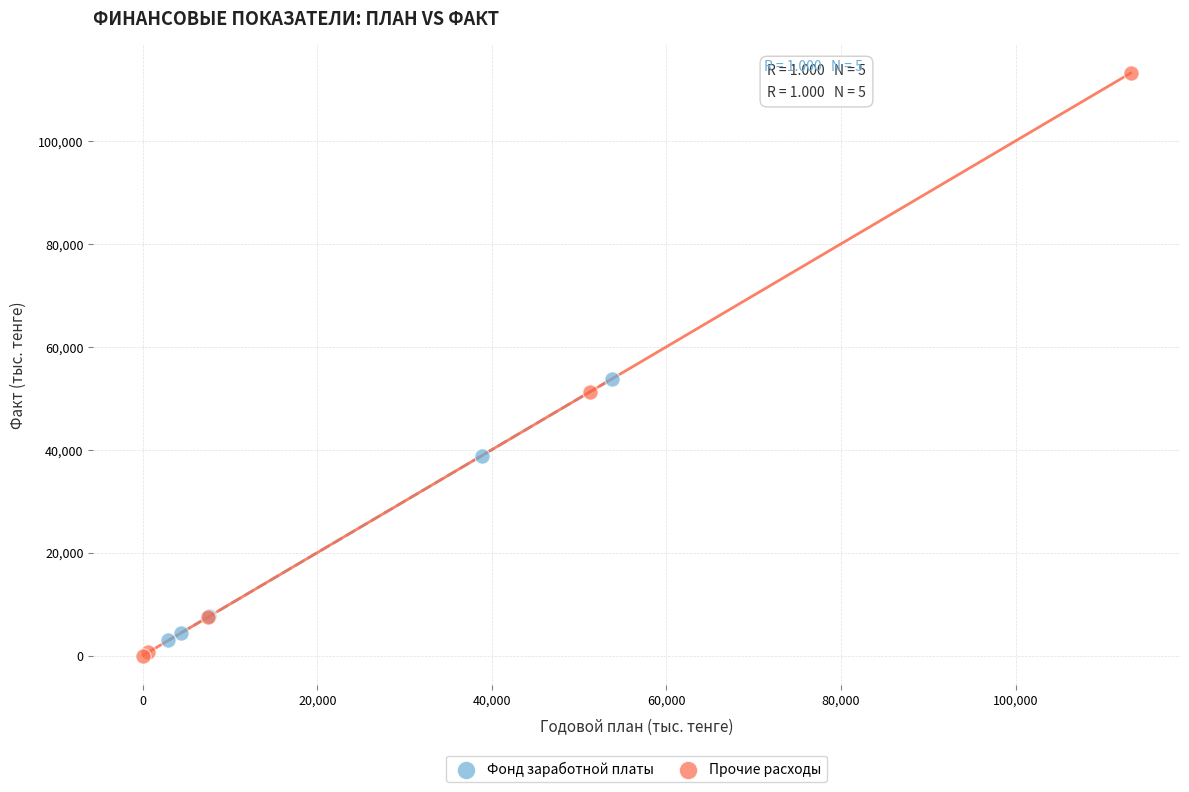

Which series has the largest Y range (max minus min)?

Прочие расходы